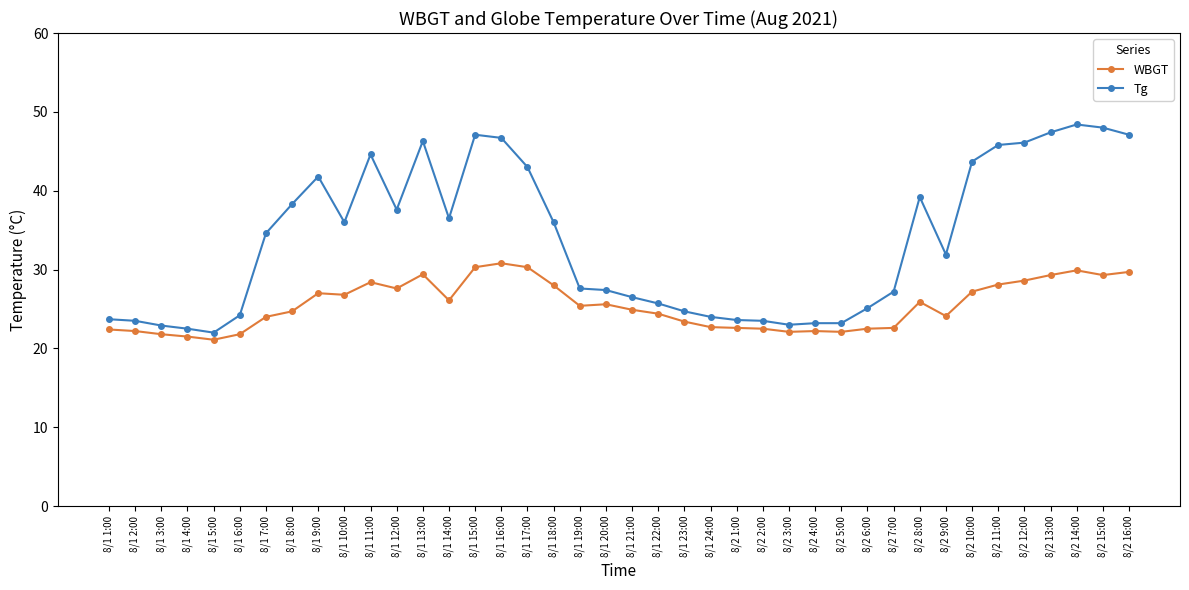

The value of Tg at 8/2 5:00 is 9.6. True or false?

False